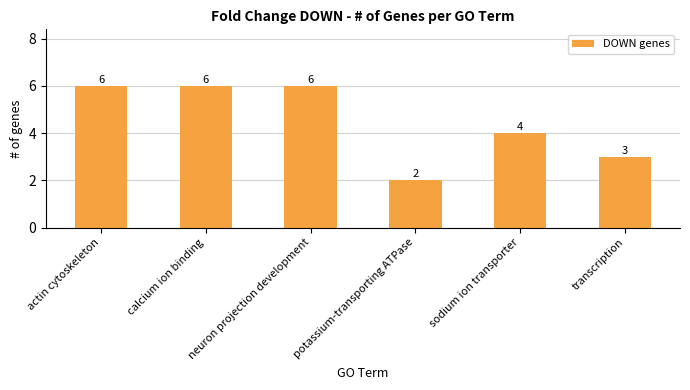

What is the sum of the values at transcription and calcium ion binding?

9